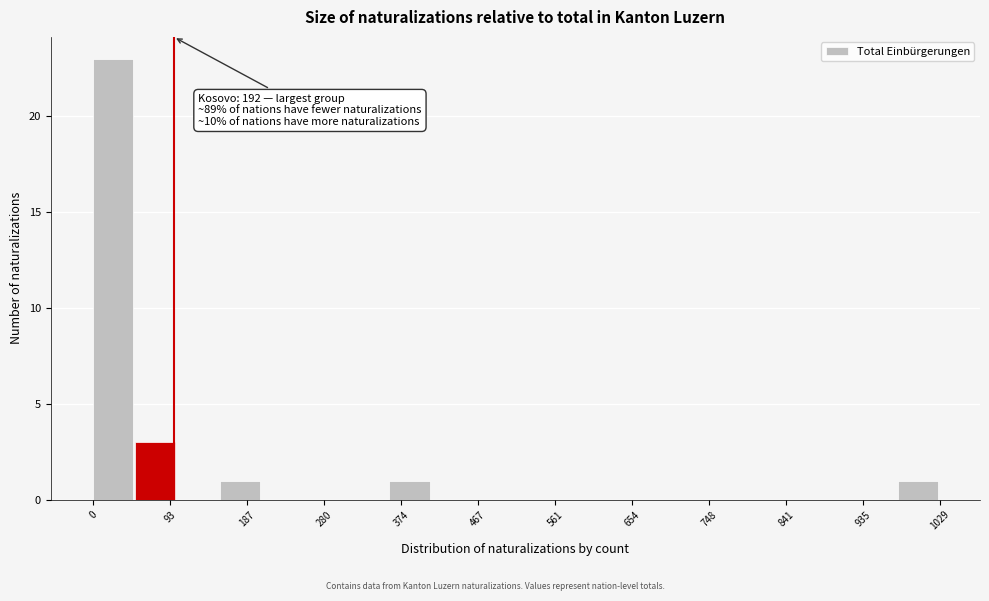

Over which range of the x-axis is the bar tallest?

0 to 50